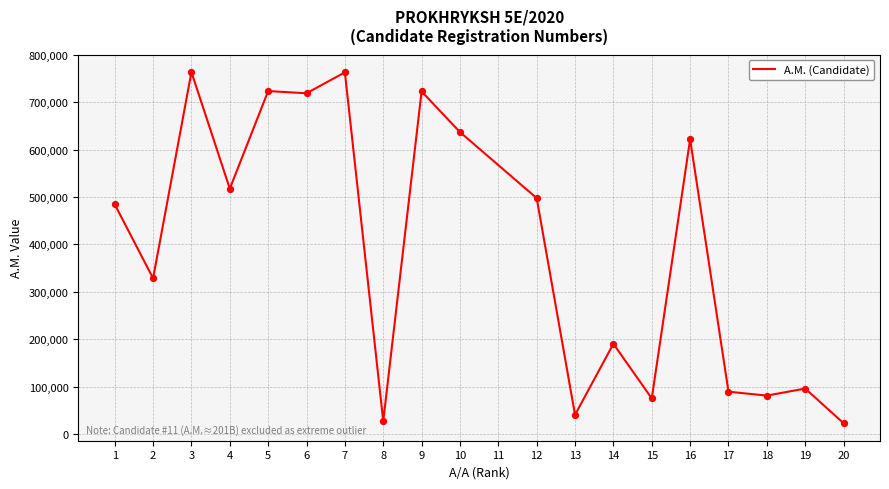

What is the ratio of the value at 16 to the value at 13?

15.3